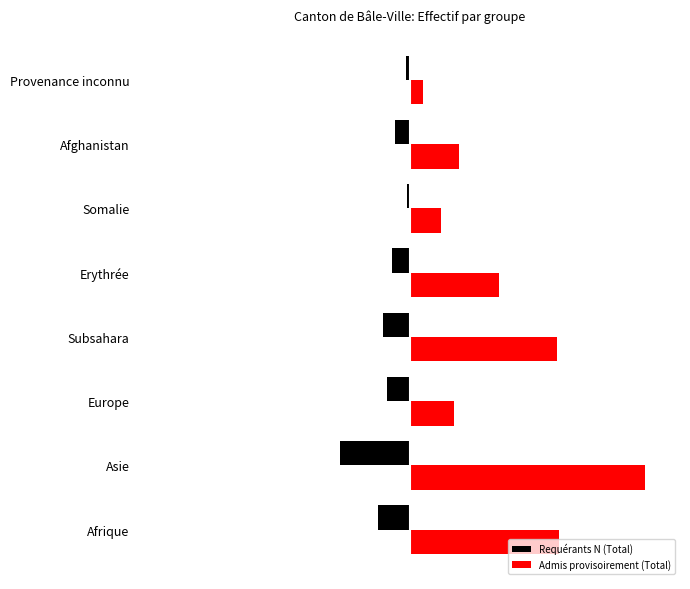

Where is Admis provisoirement (Total) nearest to the value 250?

Subsahara